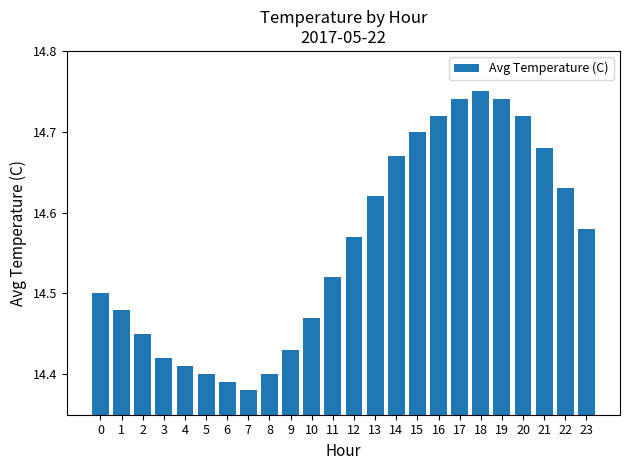

At which label is the value closest to 14?

7